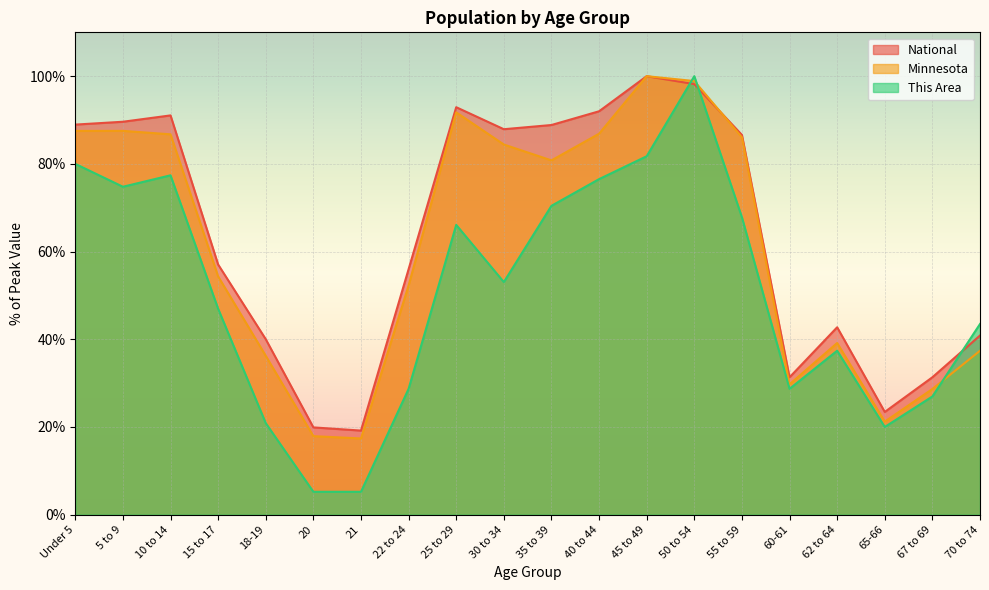

Reading right to left, list all the values displayed in this chart.

This Area: 70 to 74=43.5	67 to 69=27.0	65-66=20.0	62 to 64=37.4	60-61=28.7	55 to 59=67.8	50 to 54=100.0	45 to 49=81.7	40 to 44=76.5	35 to 39=70.4	30 to 34=53.0	25 to 29=66.1	22 to 24=28.7	21=5.2	20=5.2	18-19=20.9	15 to 17=47.0	10 to 14=77.4	5 to 9=74.8	Under 5=80.0
Minnesota: 70 to 74=37.4	67 to 69=28.7	65-66=21.2	62 to 64=39.1	60-61=29.7	55 to 59=86.1	50 to 54=98.9	45 to 49=100.0	40 to 44=86.9	35 to 39=80.8	30 to 34=84.4	25 to 29=91.7	22 to 24=52.3	21=17.4	20=17.9	18-19=36.2	15 to 17=54.3	10 to 14=86.7	5 to 9=87.5	Under 5=87.5
National: 70 to 74=40.9	67 to 69=31.3	65-66=23.4	62 to 64=42.7	60-61=31.3	55 to 59=86.6	50 to 54=98.2	45 to 49=100.0	40 to 44=92.0	35 to 39=88.9	30 to 34=87.9	25 to 29=92.9	22 to 24=56.0	21=19.2	20=19.9	18-19=40.0	15 to 17=57.0	10 to 14=91.1	5 to 9=89.6	Under 5=89.0